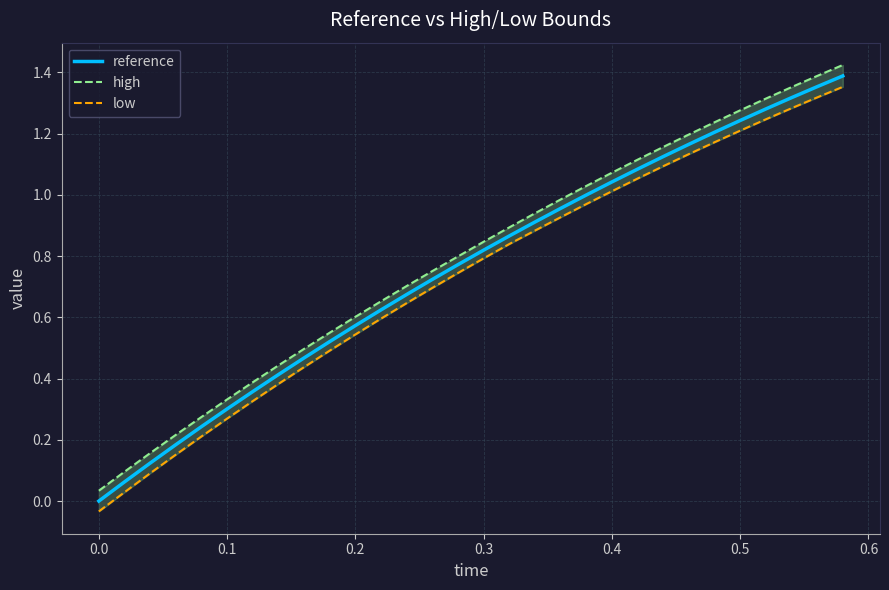

True or false: reference and low cross at least once.

False